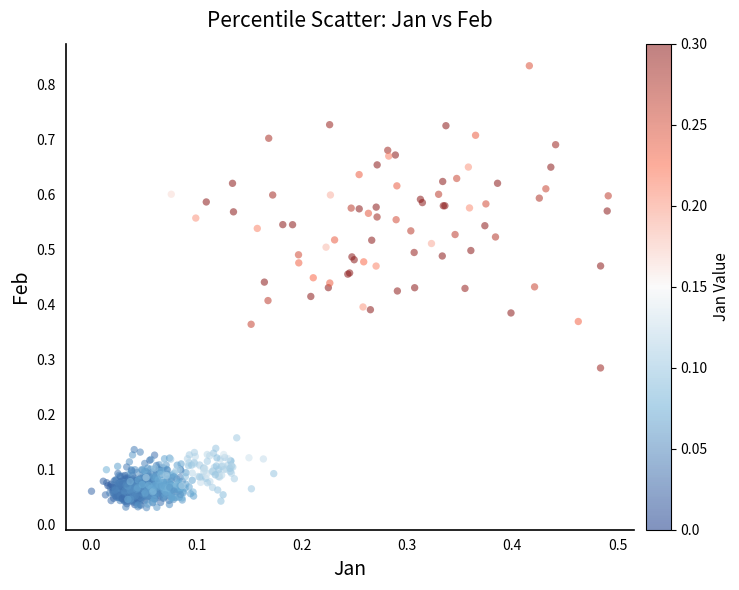

How many points are shown in the scatter plot?

800